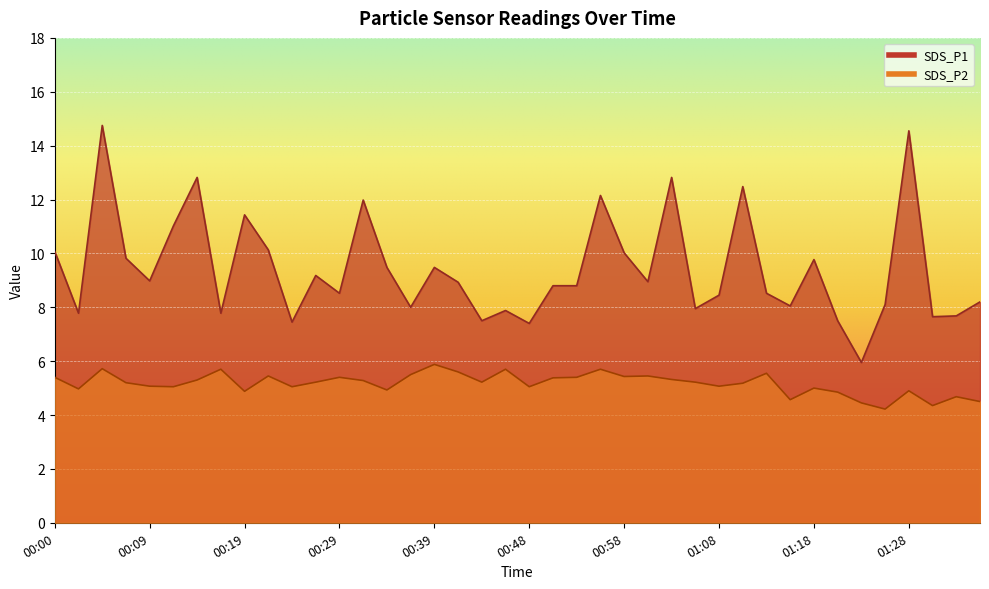

What is the label of the 28th point from the right?

00:29